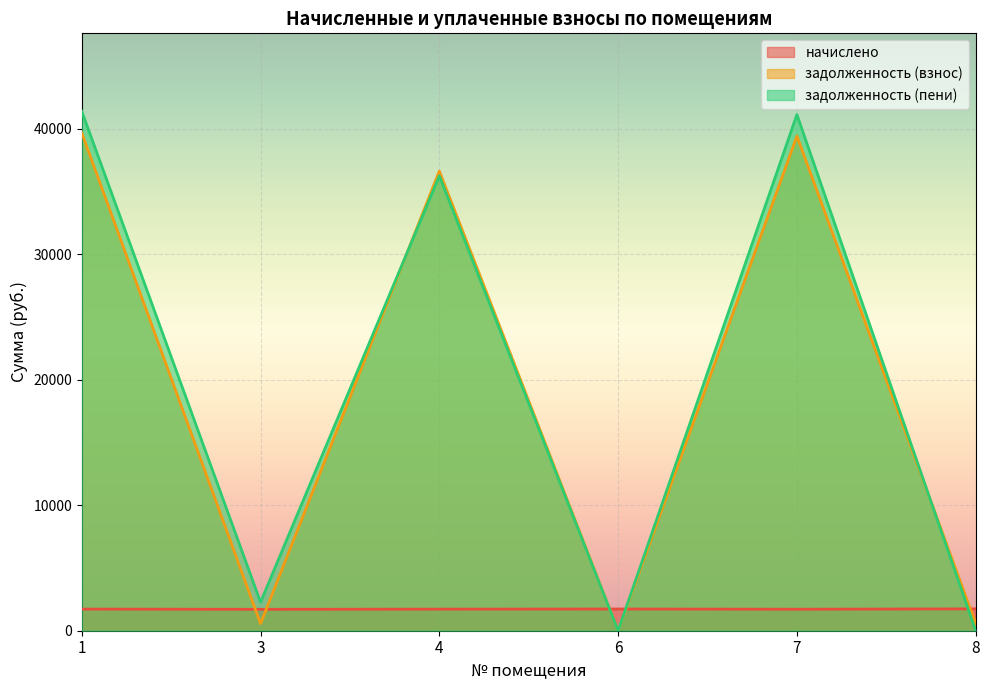

What is the total value across all series at 4?

74566.0